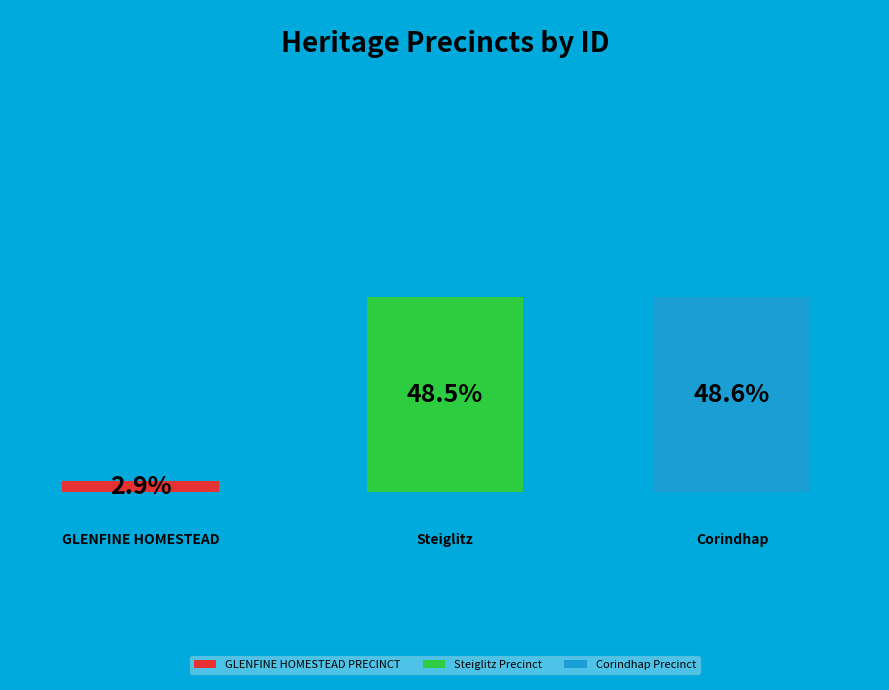

The Corindhap Precinct slice represents 41% of the pie. True or false?

False